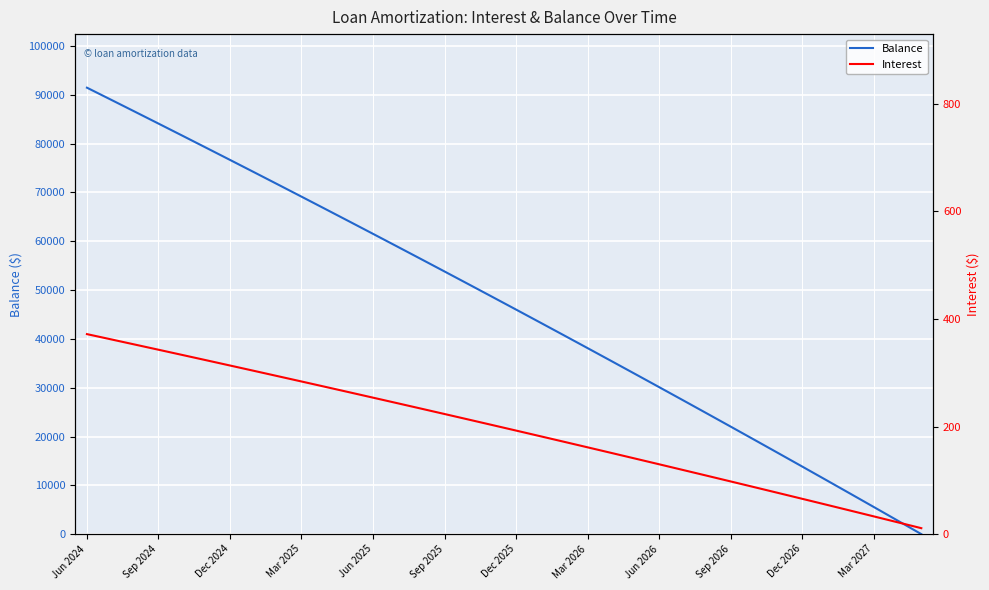

What is the sum of all Interest values?

7035.2